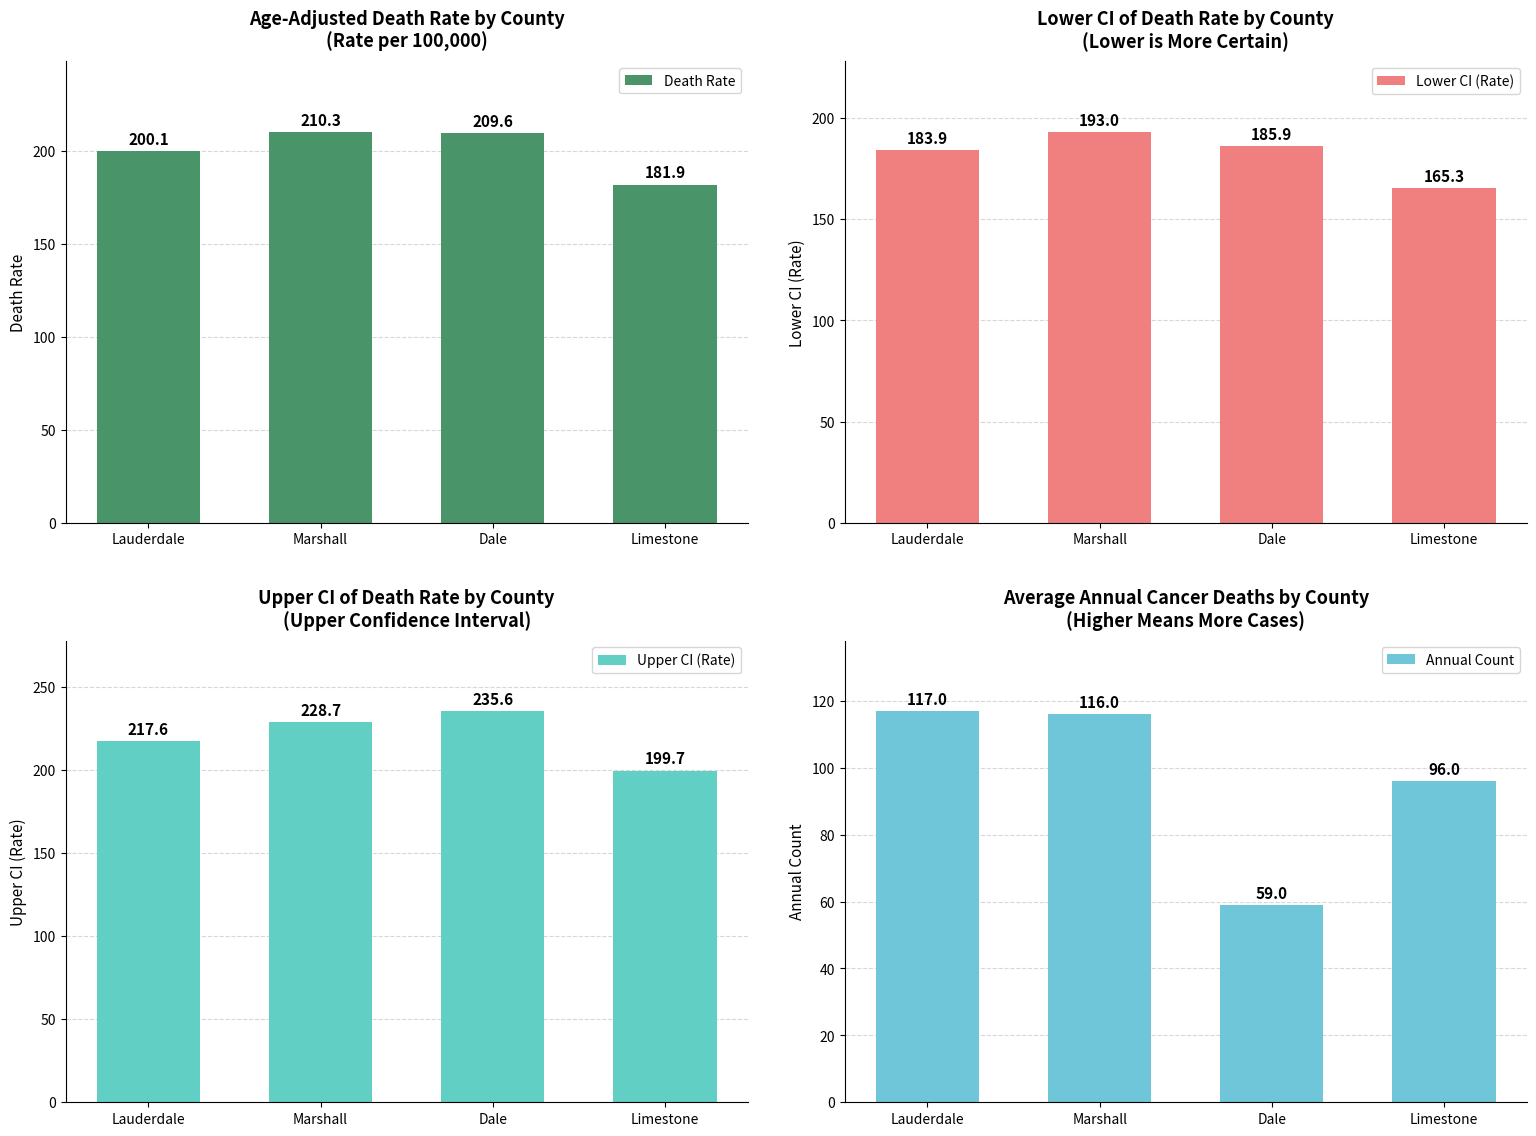

Which series changed the most between Lauderdale and Limestone?

Annual Count